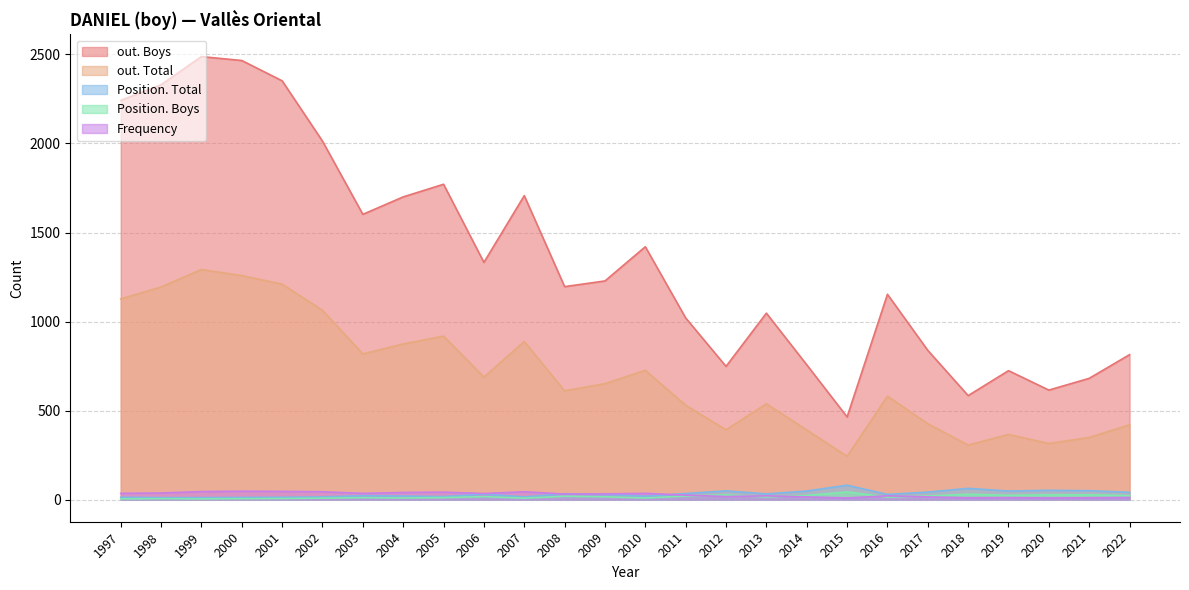

Which series has the largest total across all categories?

out. Boys